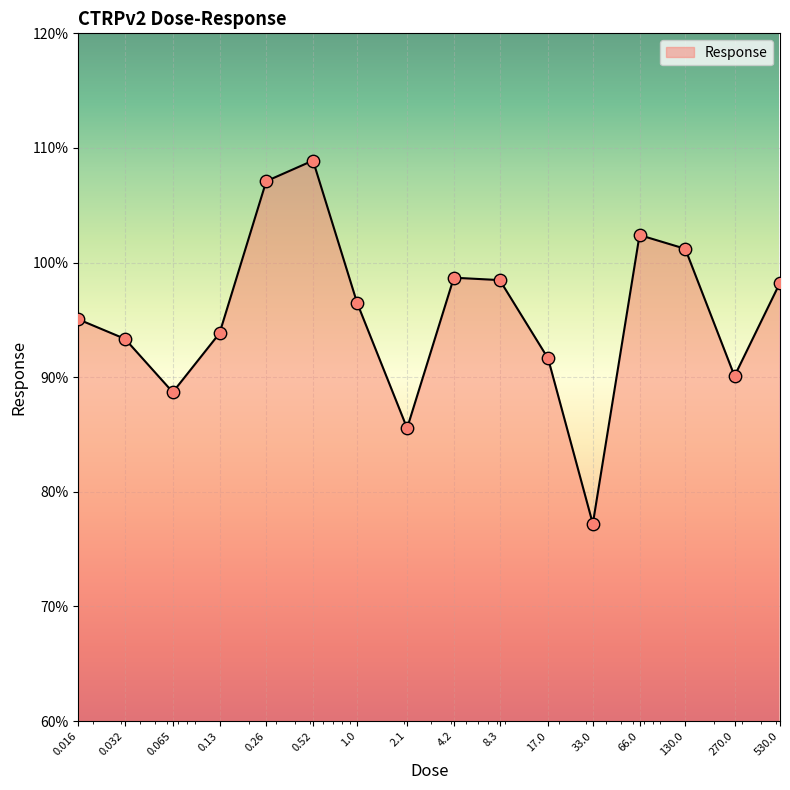

What is the difference between the maximum and minimum values?

31.7